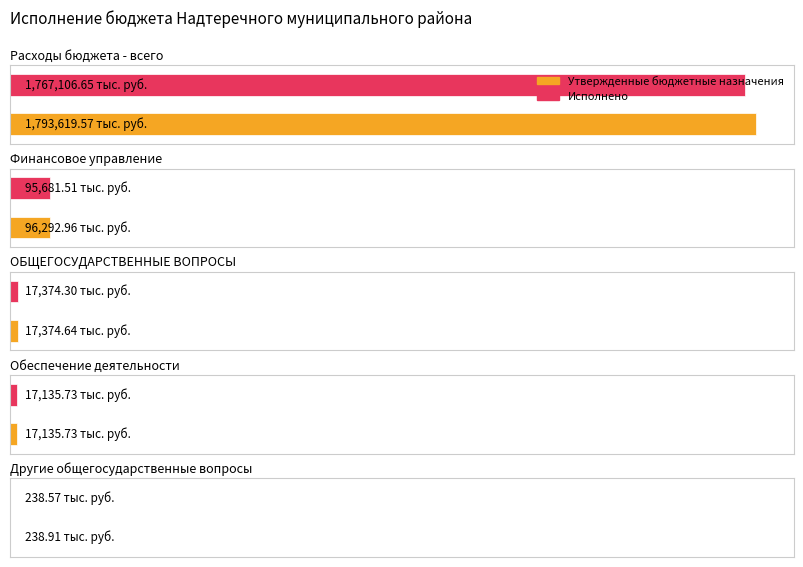

Reading left to right, what are all the values shown in this chart?

Утвержденные бюджетные назначения: Расходы бюджета - всего=1793619.6	Финансовое управление=96293.0	ОБЩЕГОСУДАРСТВЕННЫЕ ВОПРОСЫ=17374.6	Обеспечение деятельности=17135.7	Другие общегосударственные вопросы=238.9
Исполнено: Расходы бюджета - всего=1767106.7	Финансовое управление=95681.5	ОБЩЕГОСУДАРСТВЕННЫЕ ВОПРОСЫ=17374.3	Обеспечение деятельности=17135.7	Другие общегосударственные вопросы=238.6